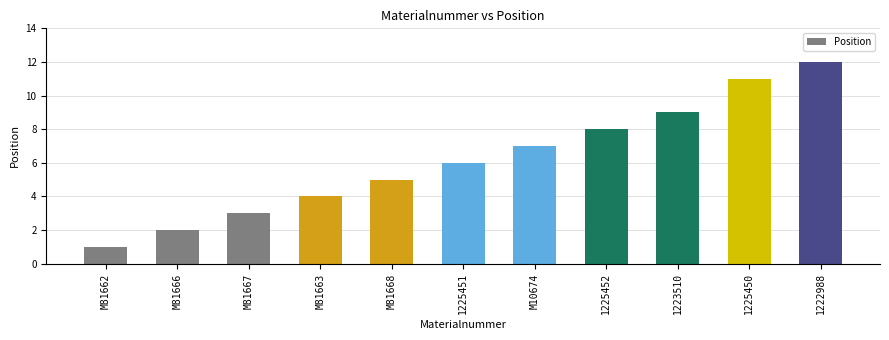

Reading left to right, what are all the values shown in this chart?

M81662=1	M81666=2	M81667=3	M81663=4	M81668=5	1225451=6	M10674=7	1225452=8	1223510=9	1225450=11	1222988=12